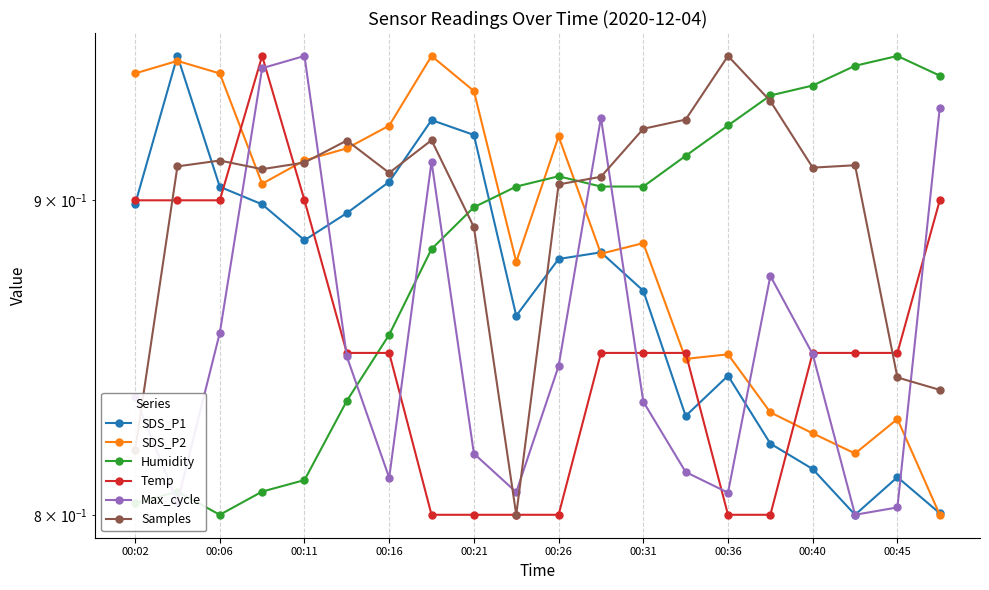

Does the chart display data point markers on the line(s)?

Yes